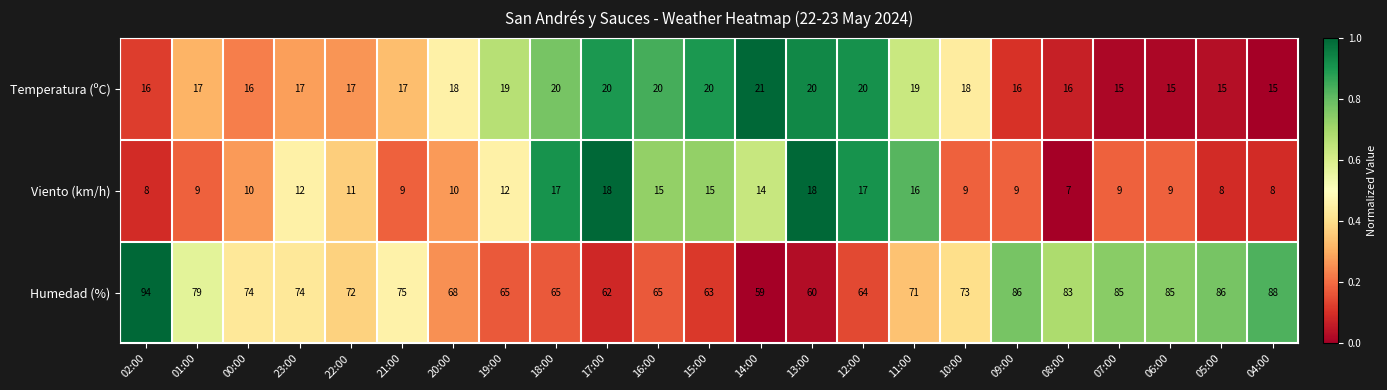

The value of Temperatura (ºC) at 12:00 is 28. True or false?

False